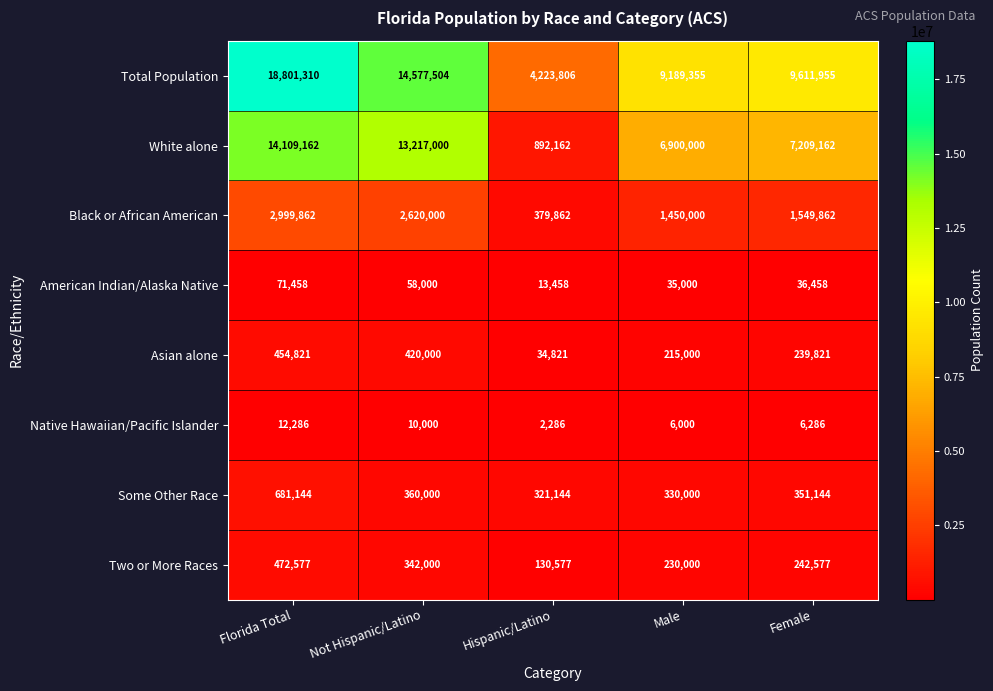

The value of American Indian/Alaska Native at Male is 13867. True or false?

False